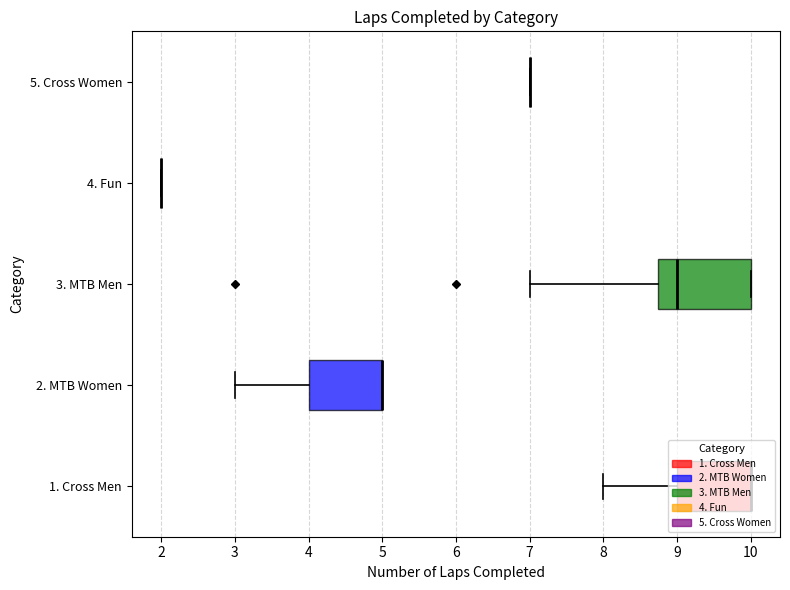

Is it true that Place 1 equals 10 at 0?

True